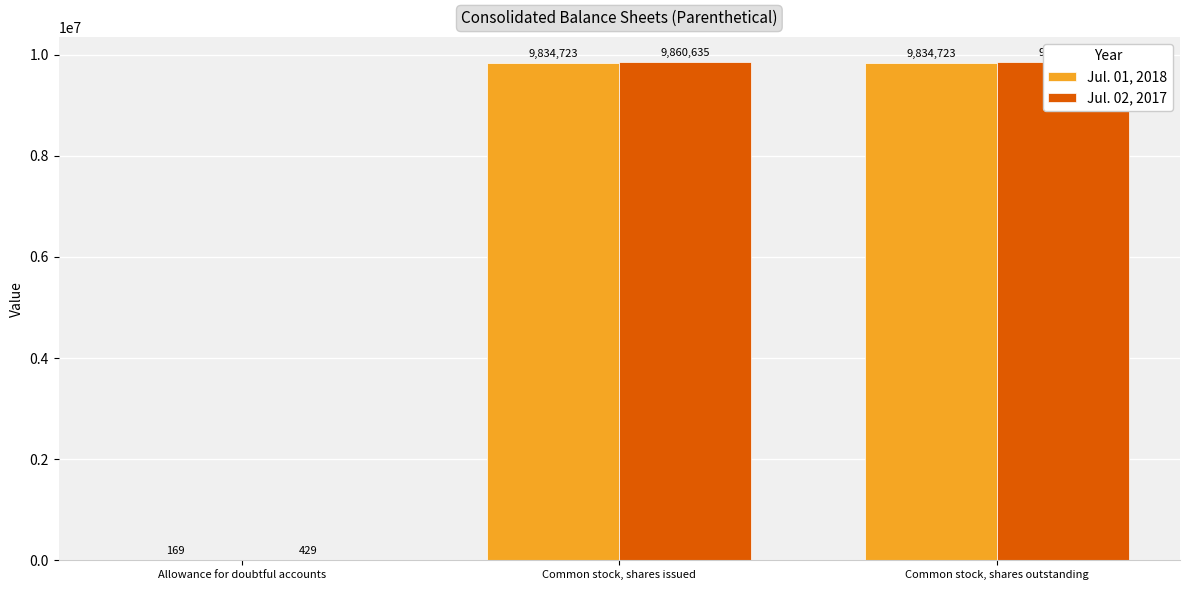

What is the value of the Jul. 01, 2018 bar at the 3rd from the left?

9834723